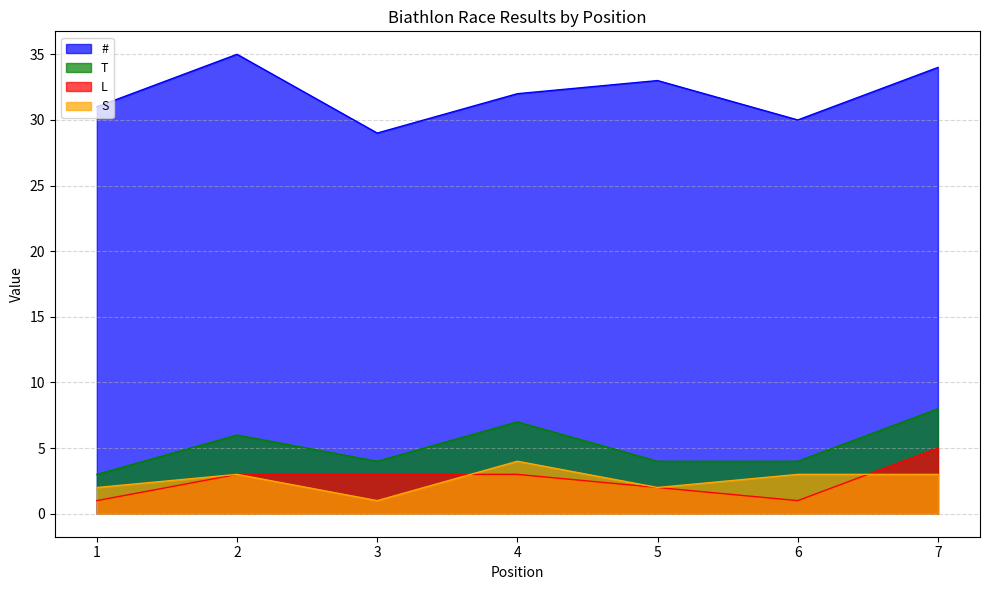

What is the maximum value for #?

35